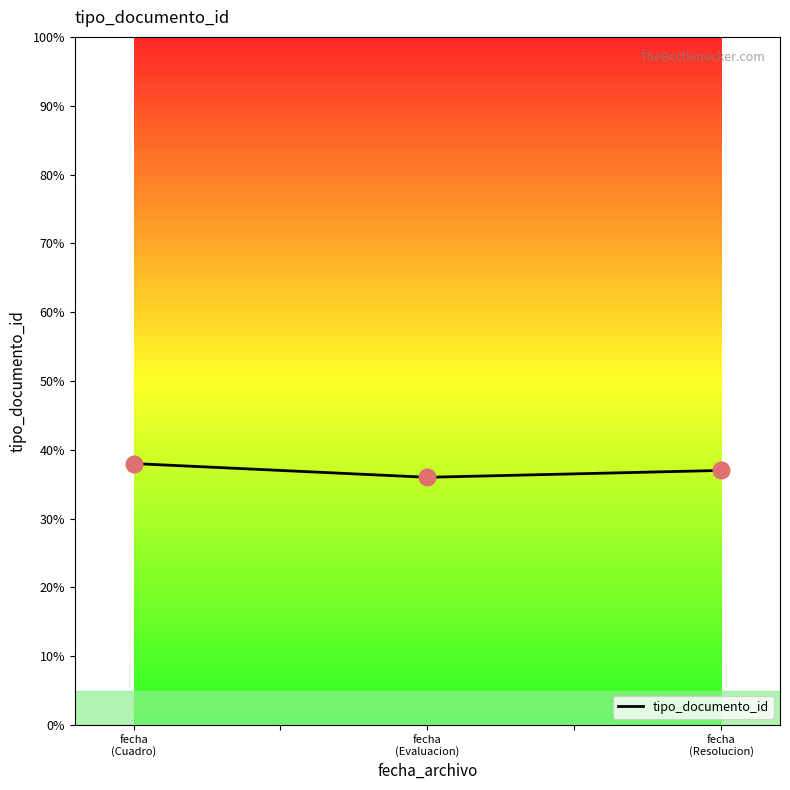

What is the approximate value at fecha
(Resolucion)?

37